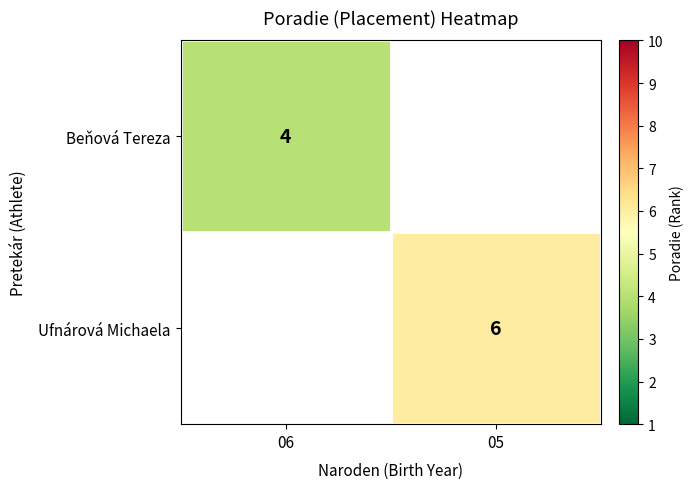

What is the greatest value displayed?

6.0